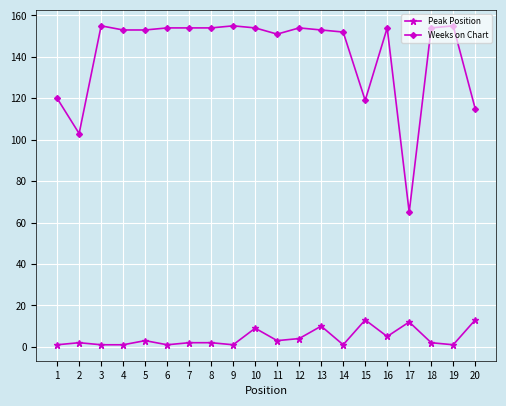

True or false: Peak Position has more than 0 interior local peaks.

True